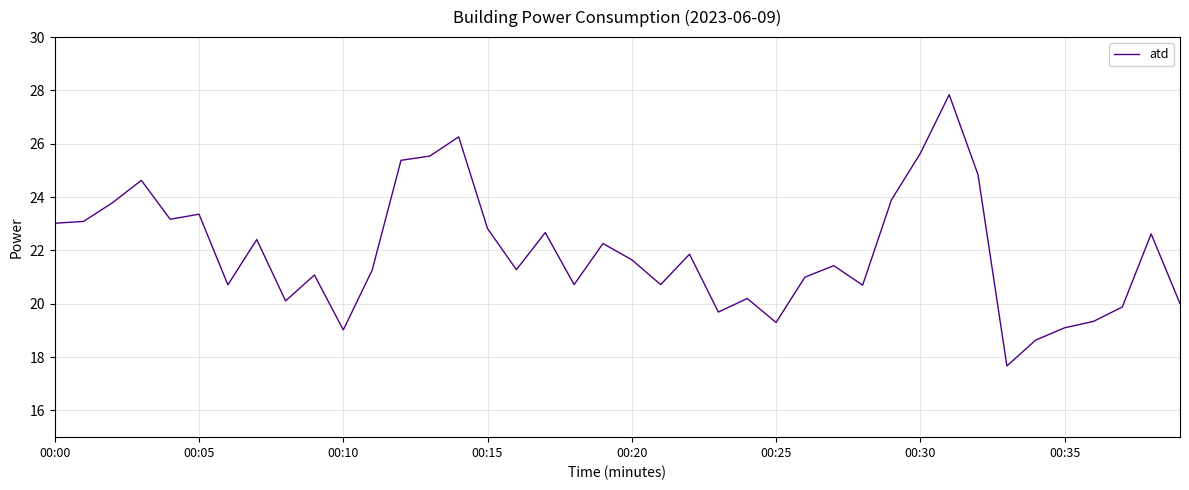

What is the greatest value displayed?

27.8